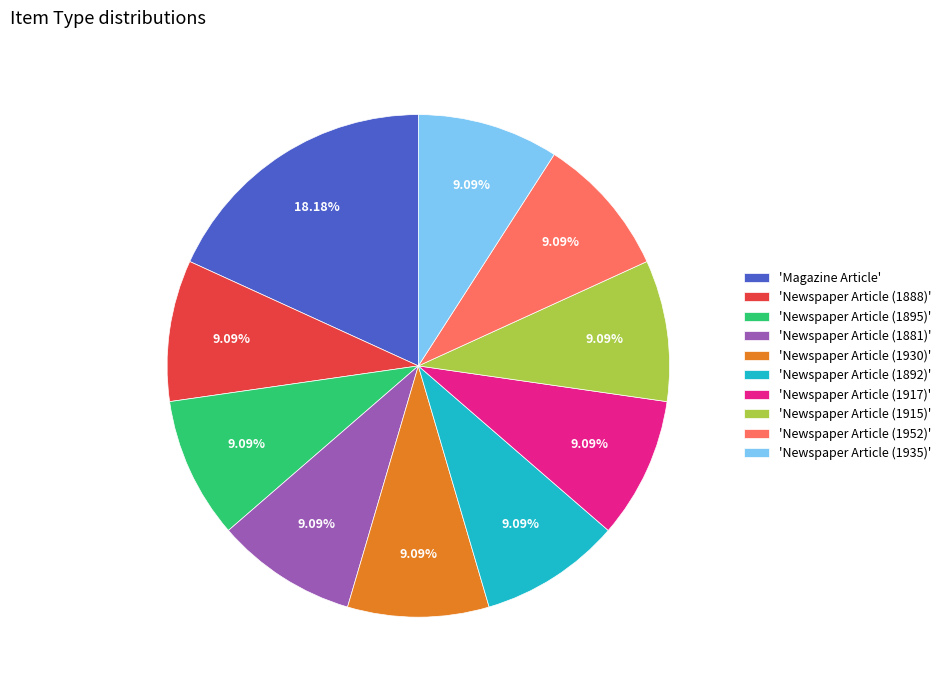

What is the ratio of the value at 'Newspaper Article (1917)' to the value at 'Newspaper Article (1952)'?

1.0